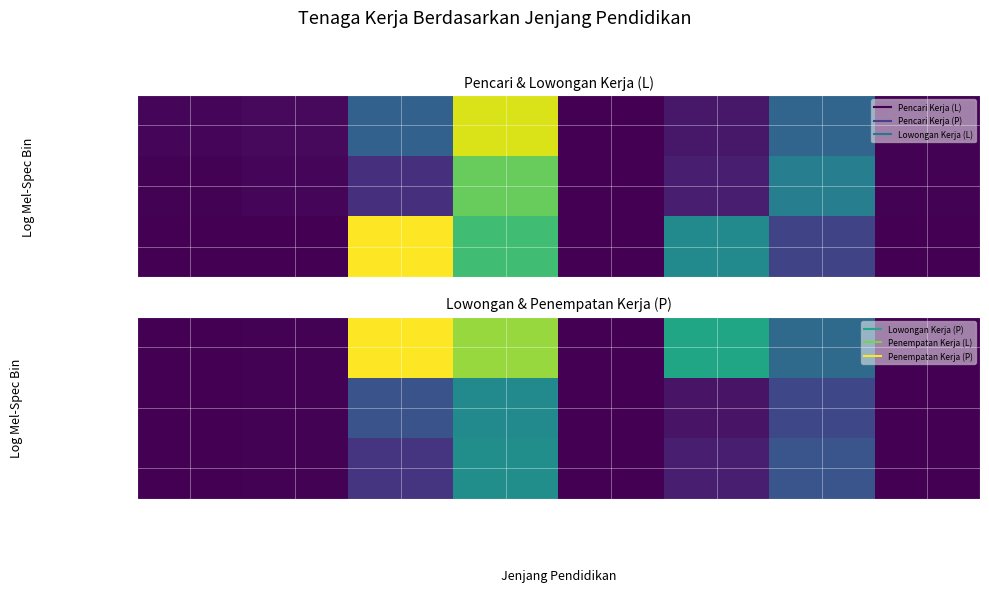

Between SD / Tidak Tamat SD and SMA / MA, which is larger?

SMA / MA